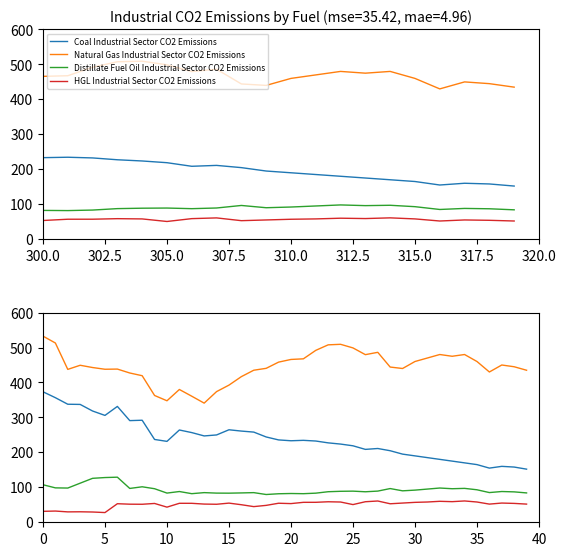

What is the total value across all series at 13?

724.9